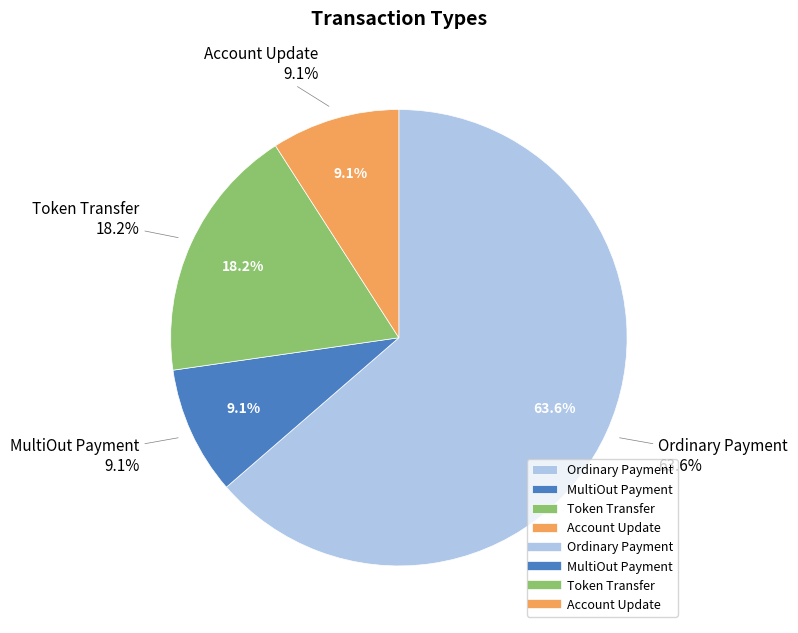

What is the change in value from Ordinary Payment to Token Transfer?

-5